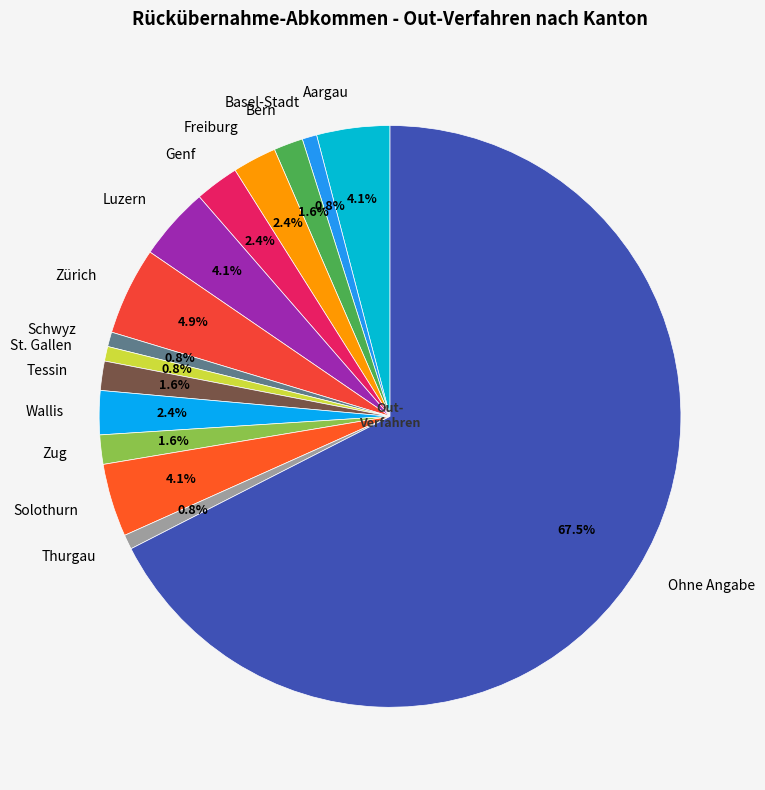

Between Solothurn and Tessin, which is larger?

Solothurn